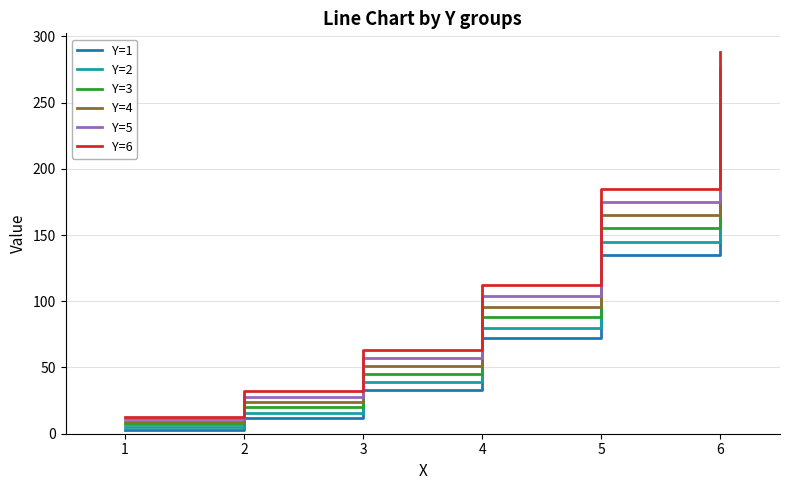

What are all the series names shown in the legend?

Y=1, Y=2, Y=3, Y=4, Y=5, Y=6